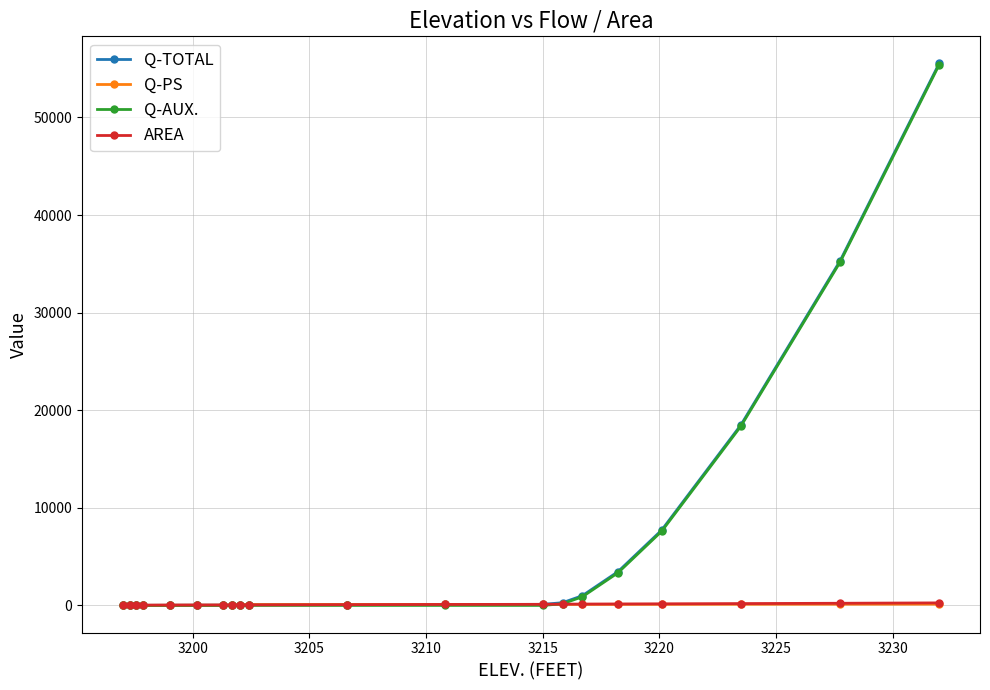

At how many categories does at least one series exceed 15183?

3